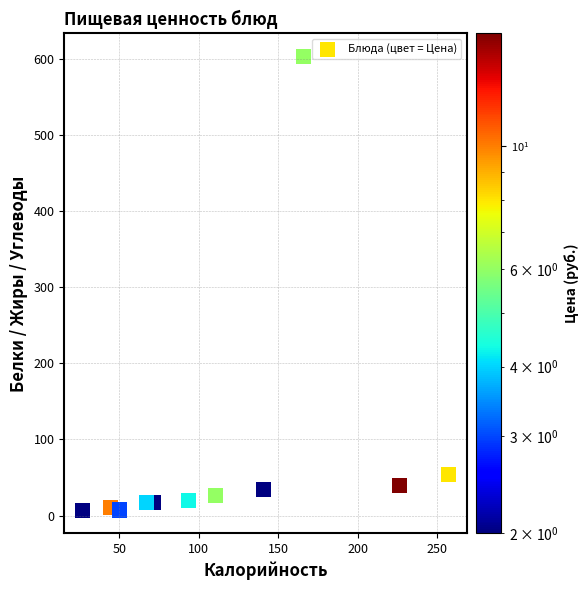

What Y value in the scatter plot is closest to 305?

54.4